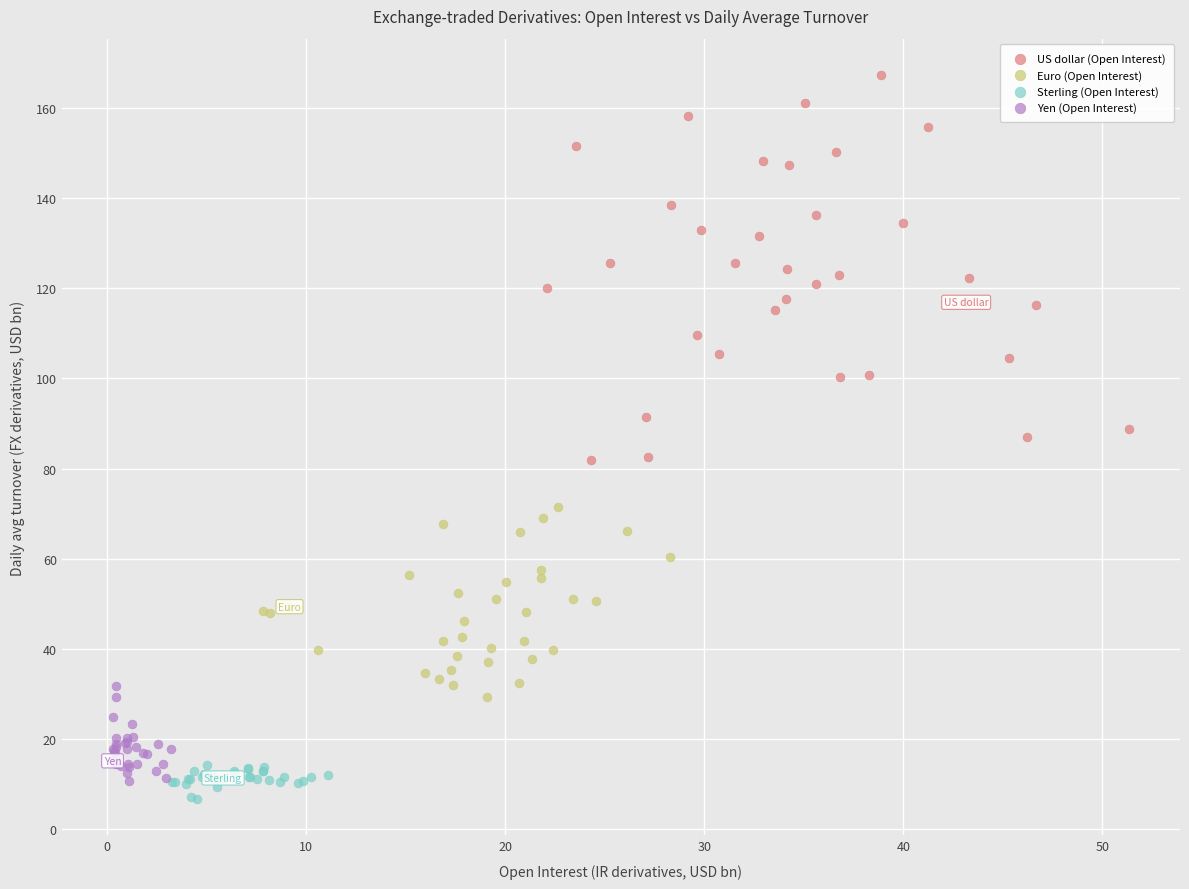

Which series reaches the minimum Y coordinate?

Sterling (Open Interest)